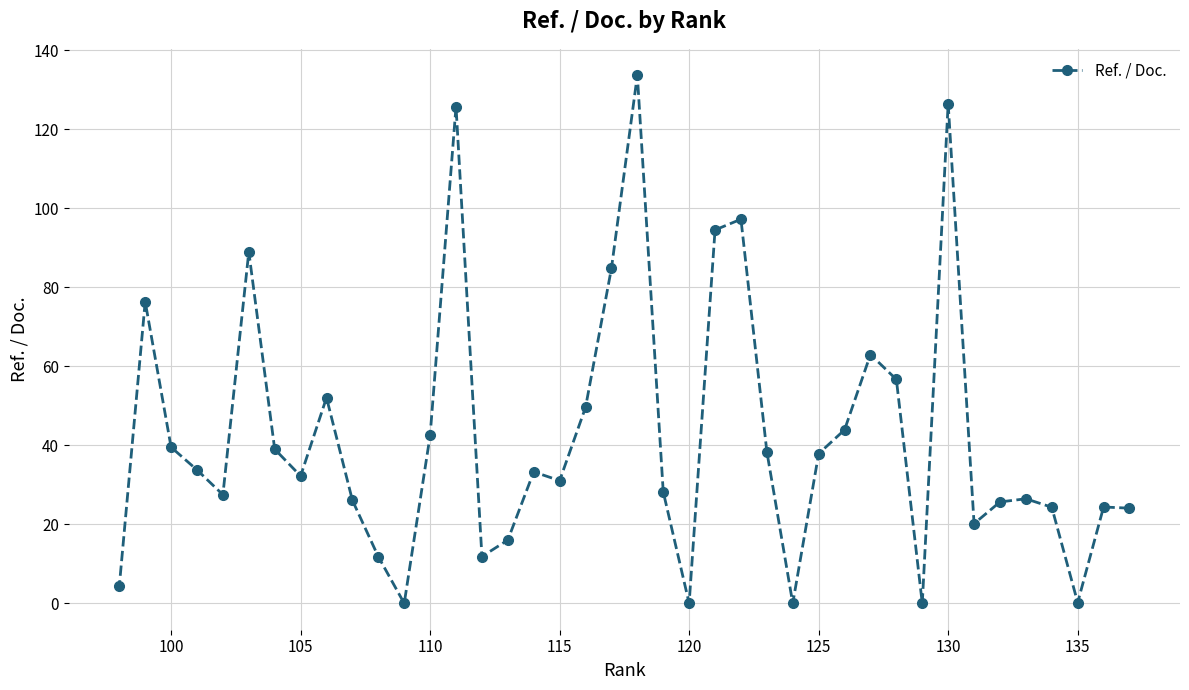

What is the approximate value at 100?

39.5